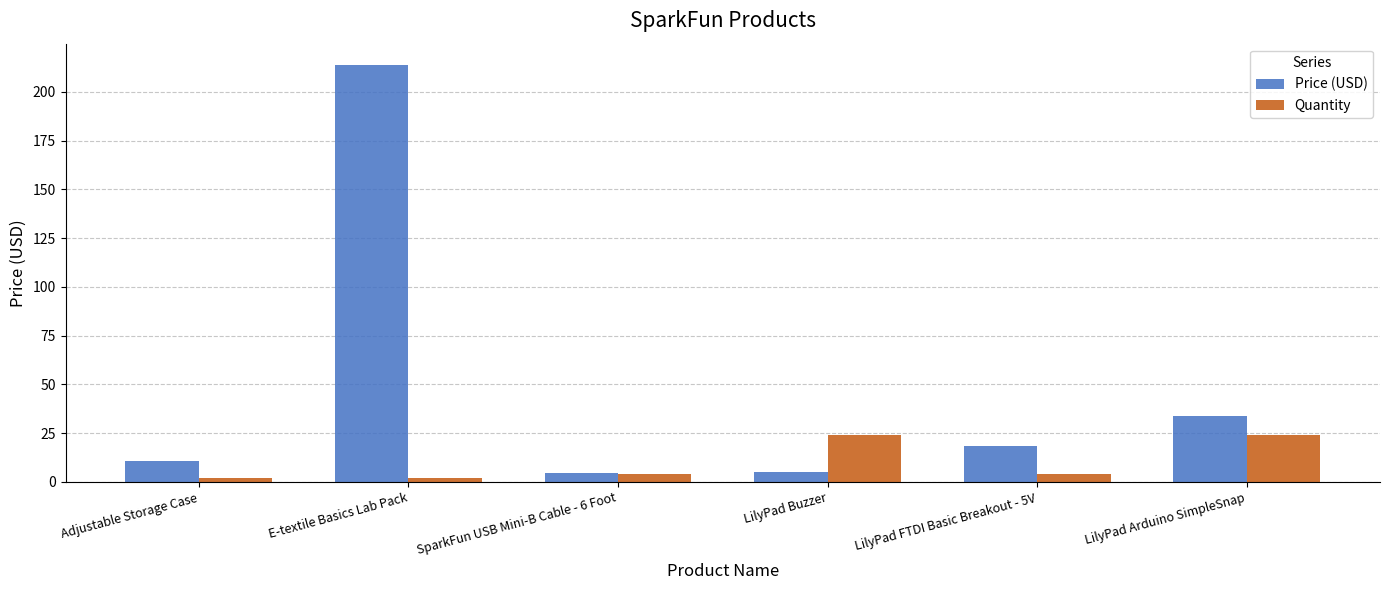

The Price (USD) series shows 10.9 at Adjustable Storage Case. True or false?

True